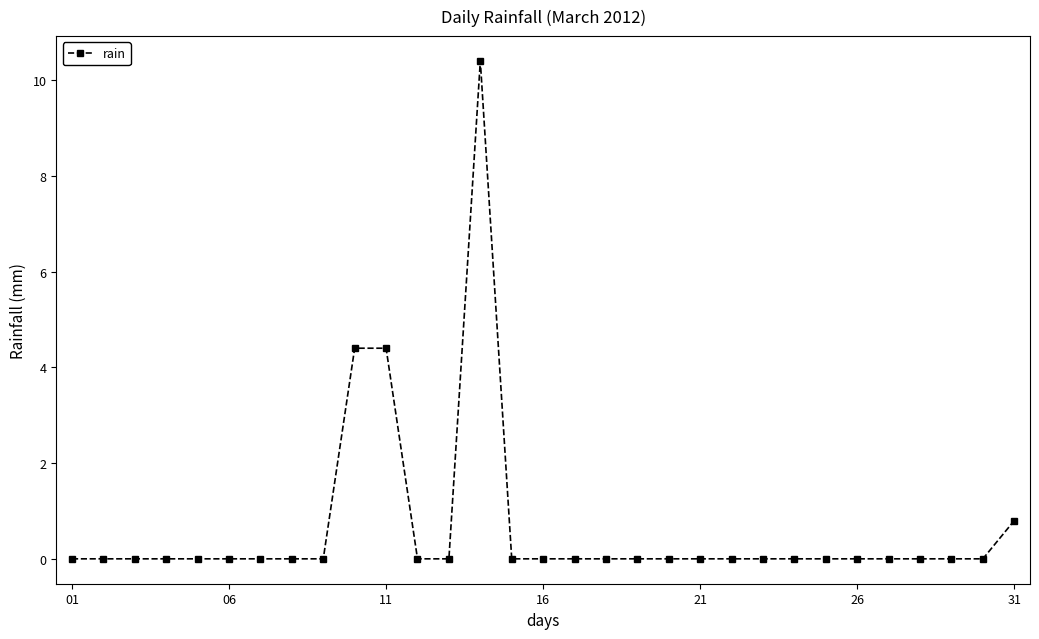

True or false: the data has more than 0 interior local peaks.

True